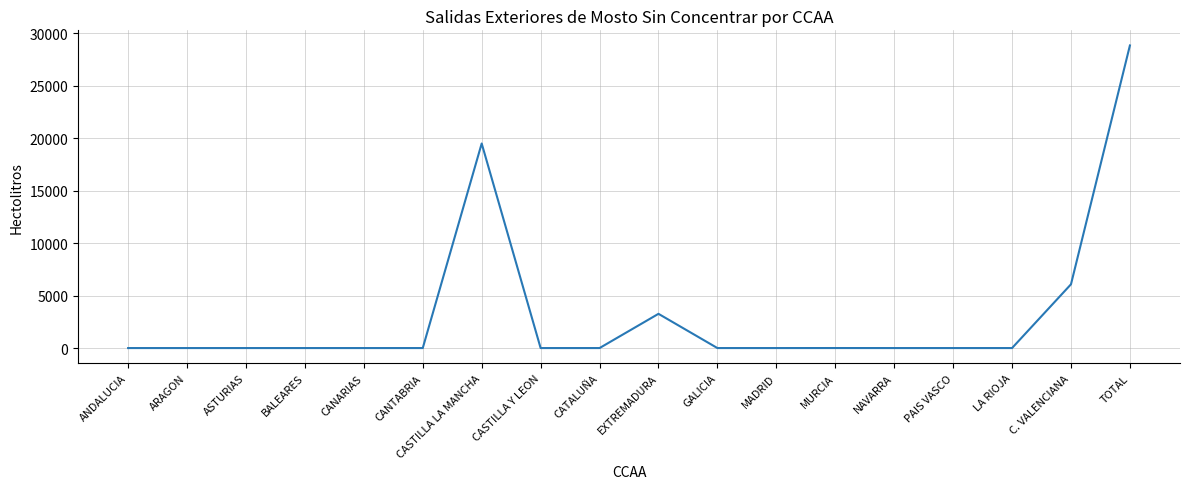

What is the approximate value at C. VALENCIANA, to the nearest 100?

6100